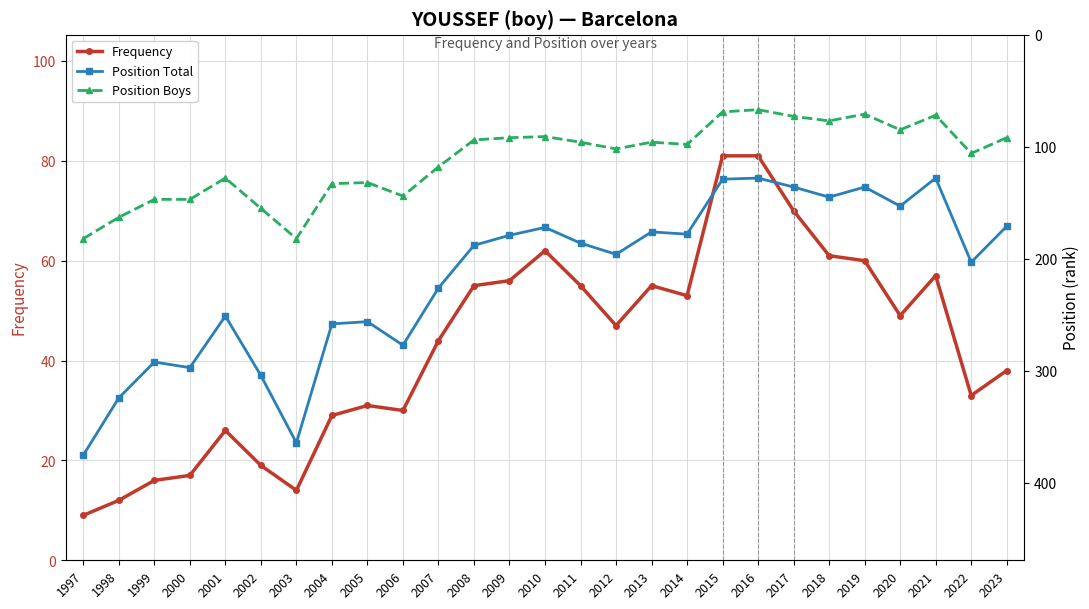

Rank the series by their maximum value, from highest to lowest.

Position Total, Position Boys, Frequency